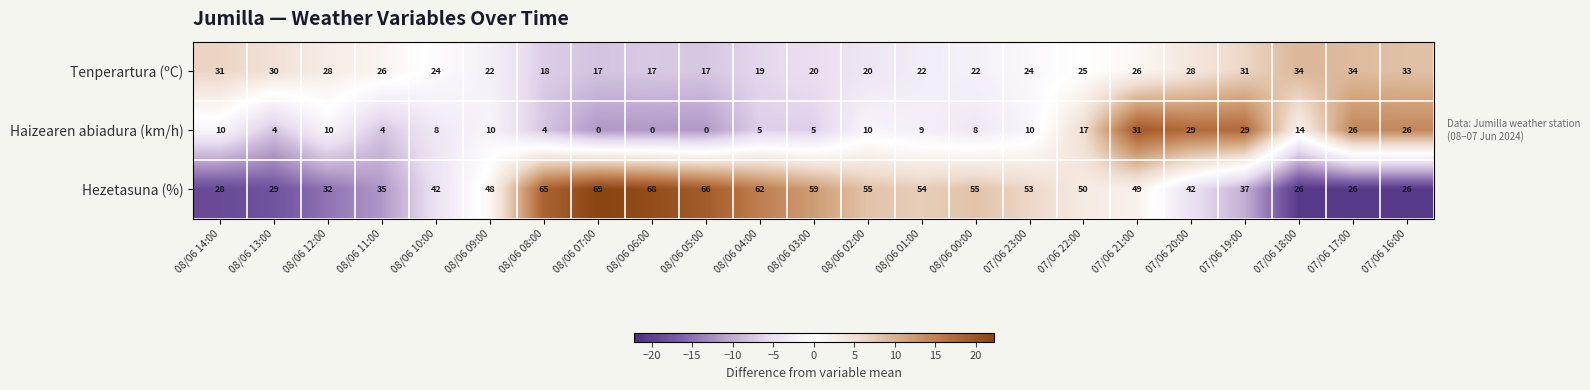

Is it true that Hezetasuna (%) equals 69 at 08/06 07:00?

True